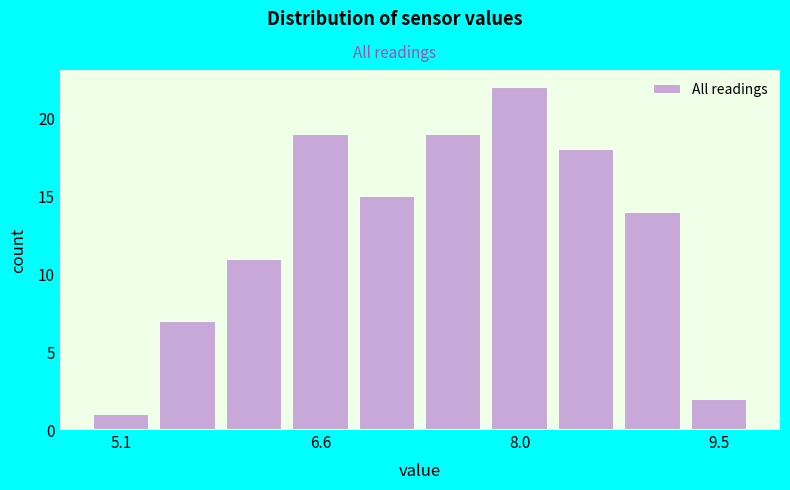

Around what value on the x-axis is the tallest bar? Give the approximate position of its centre, as read against the axis.

8.0